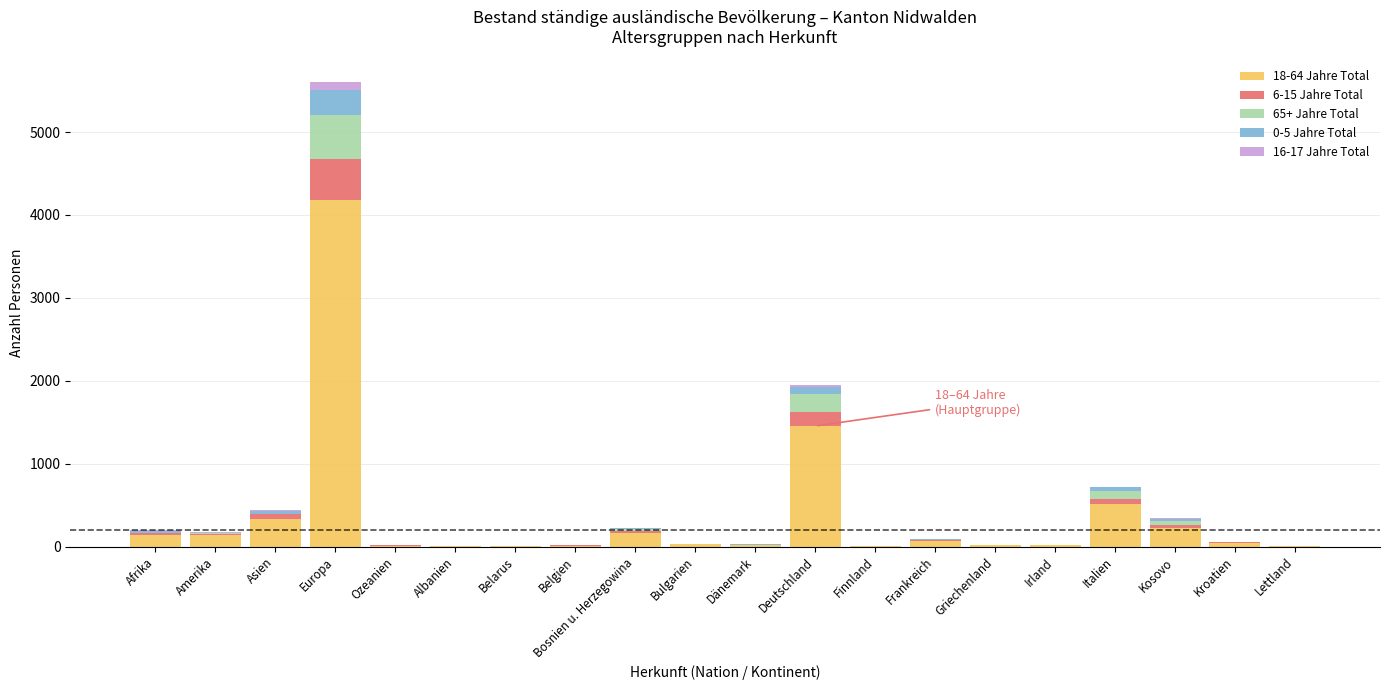

At which category is the sum across all series the highest?

Europa